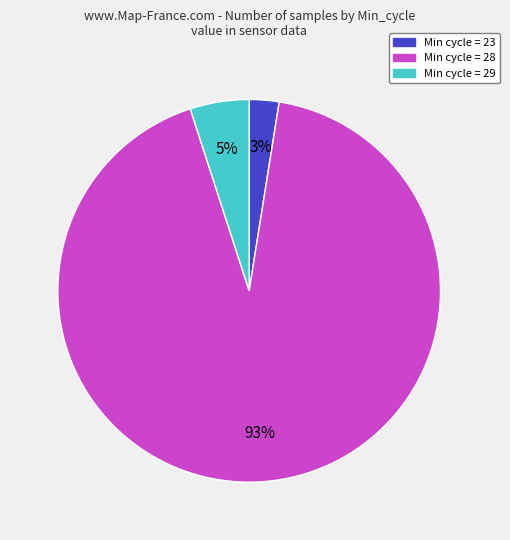

Is there a majority slice in this chart?

Yes